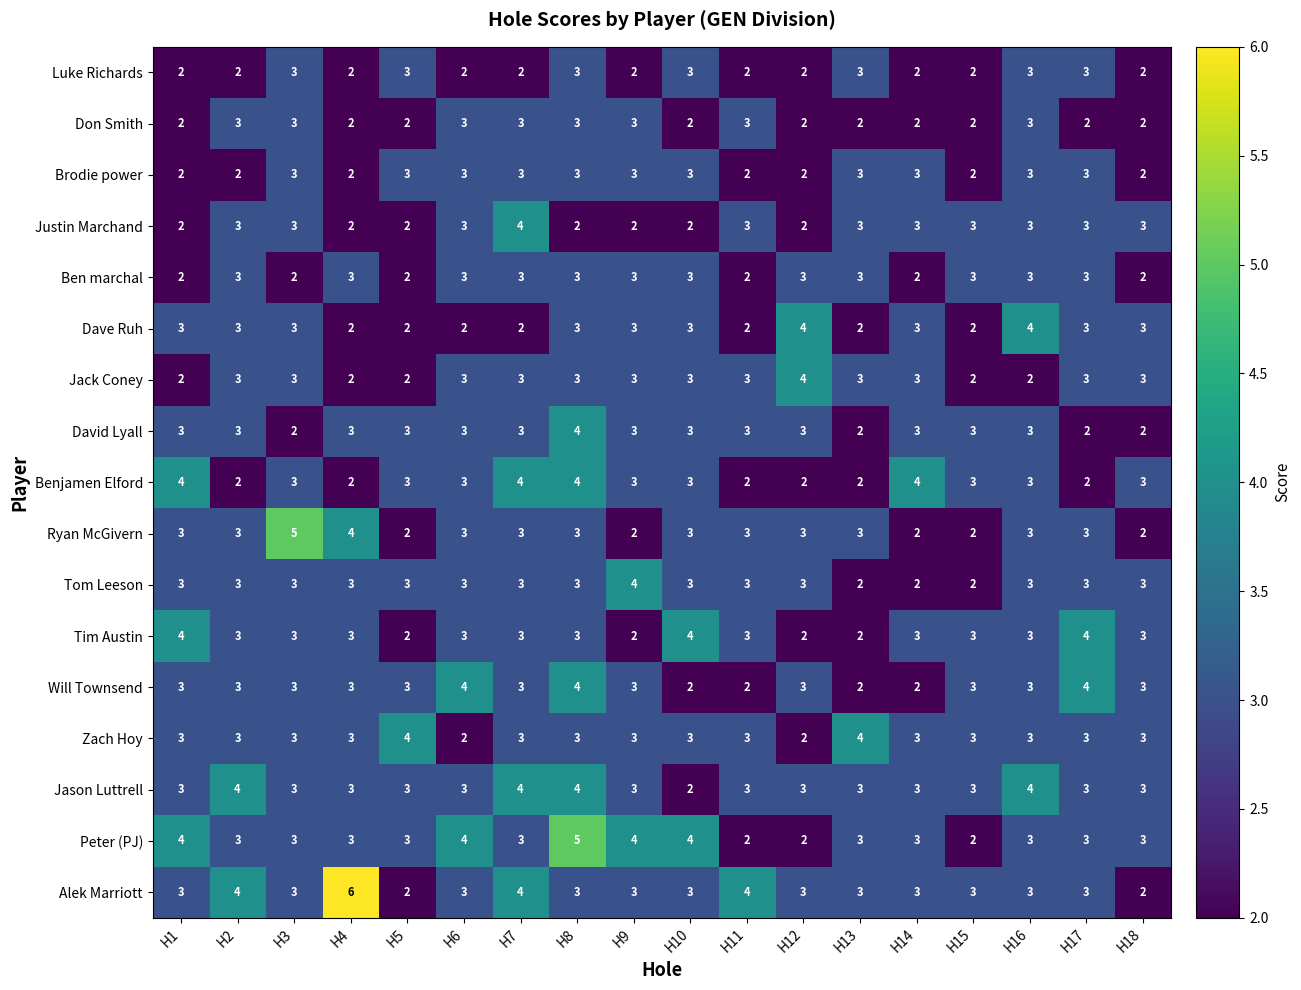

Which series has the largest range (max minus min)?

Alek Marriott